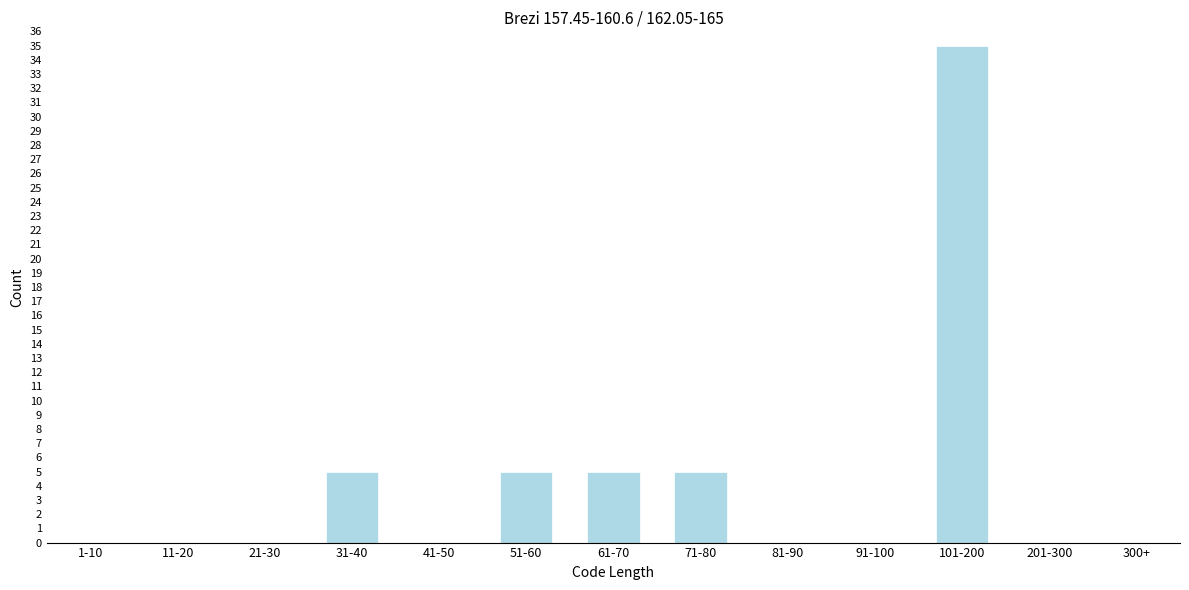

Reading left to right, list all the values displayed in this chart.

1-10=0	11-20=0	21-30=0	31-40=5	41-50=0	51-60=5	61-70=5	71-80=5	81-90=0	91-100=0	101-200=35	201-300=0	300+=0